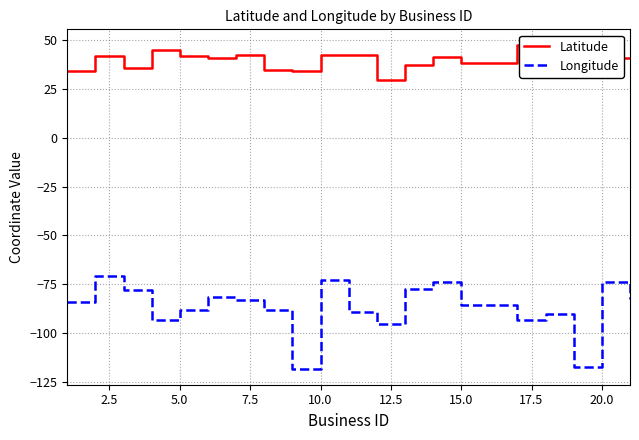

What is the smallest value displayed?

-118.2